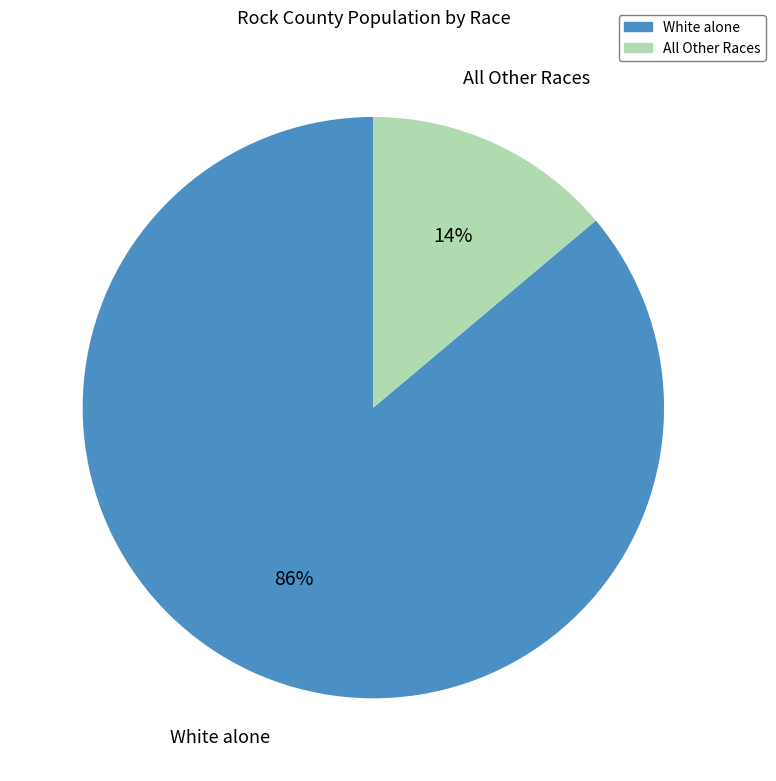

To the nearest percent, what percentage of the pie is All Other Races?

14%